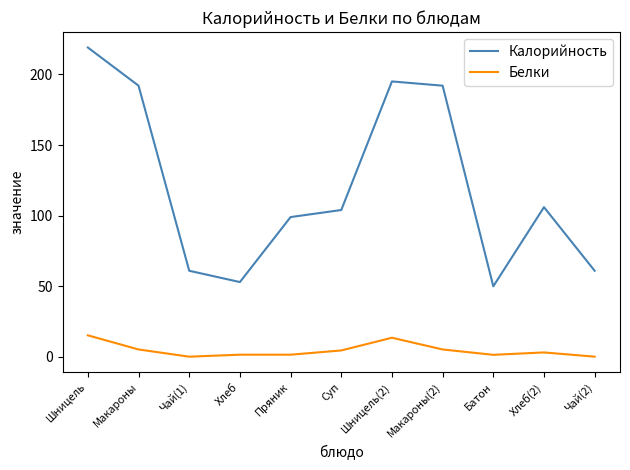

What is the difference between the second highest and second lowest values in the Белки series?

13.4